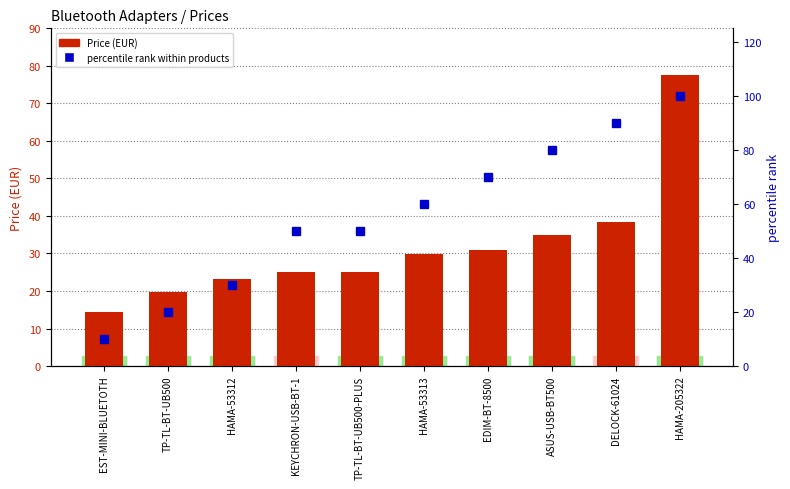

How many groups of bars are there?

10